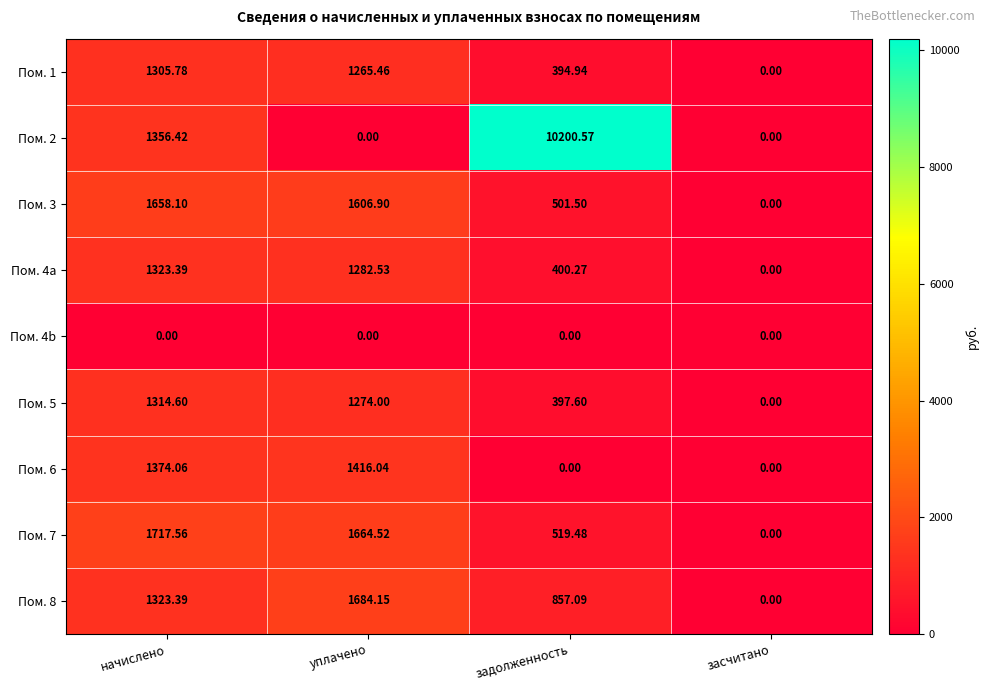

At which label is Пом. 1 closest to 652?

задолженность